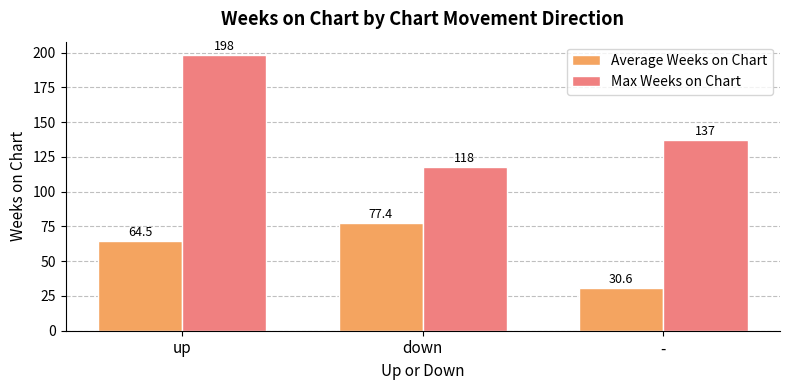

What are all the series names shown in the legend?

Average Weeks on Chart, Max Weeks on Chart